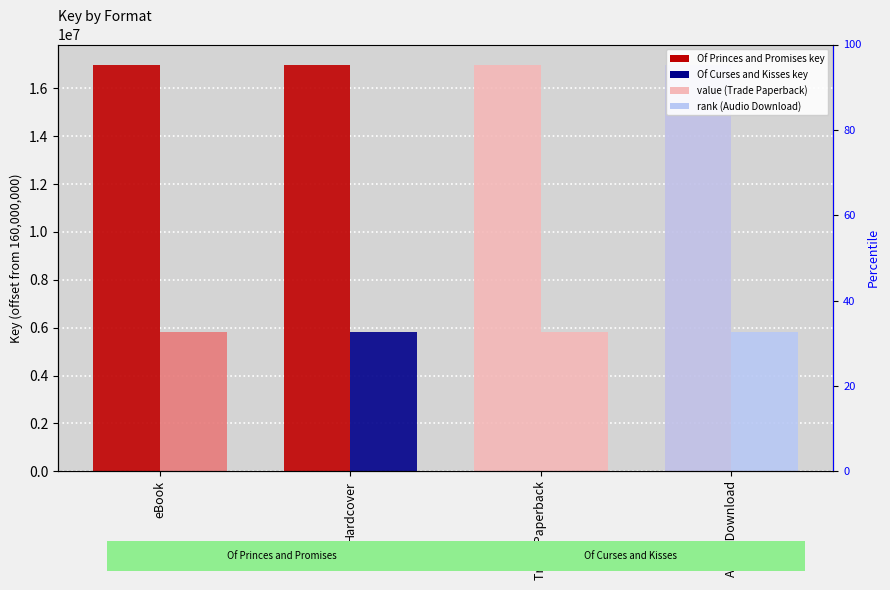

Which series has the largest total across all categories?

Of Princes and Promises